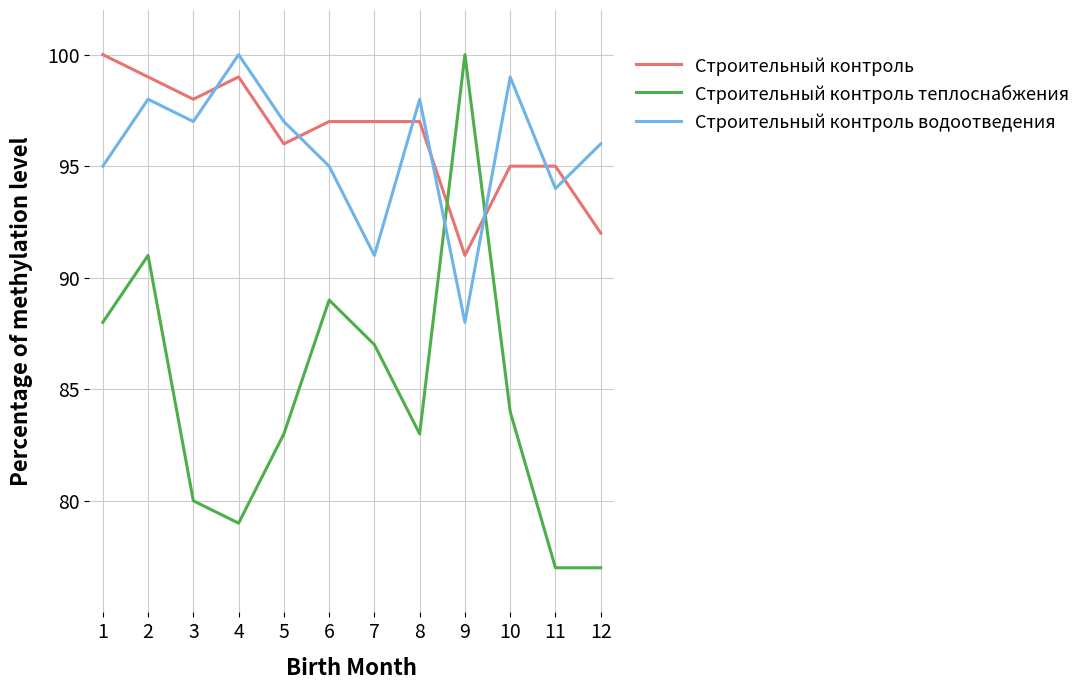

Is the value of Строительный контроль at 1 greater than the value of Строительный контроль водоотведения at 8?

Yes